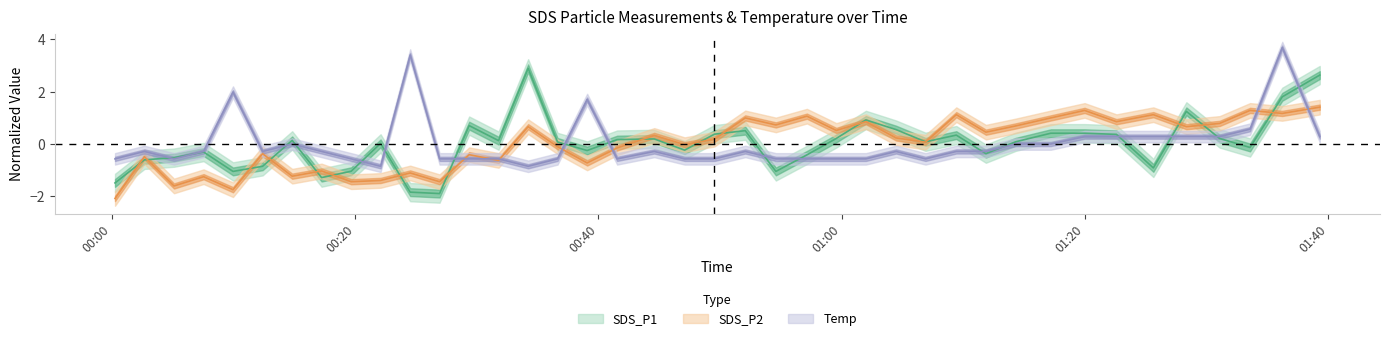

How many distinct data groups are displayed?

3